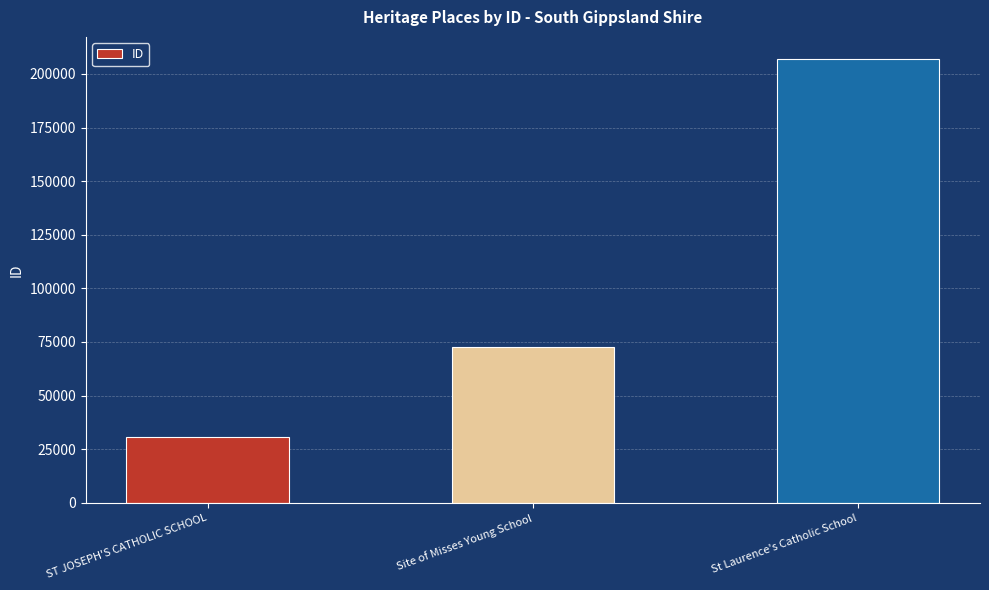

Reading left to right, list all the values displayed in this chart.

ST JOSEPH'S CATHOLIC SCHOOL=30656	Site of Misses Young School=72726	St Laurence's Catholic School=206933